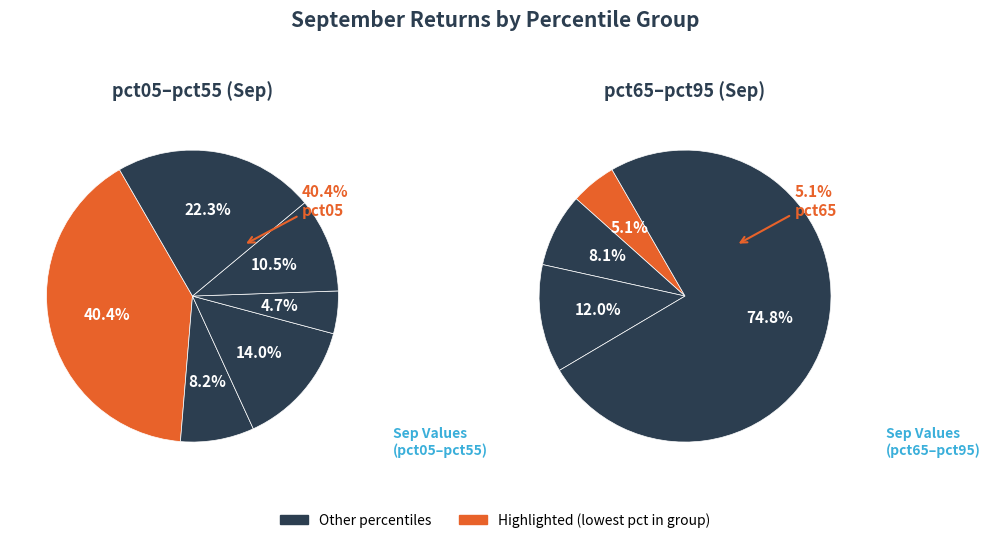

To the nearest percent, what is the difference between the pct55 and pct25 slice percentages?

2%